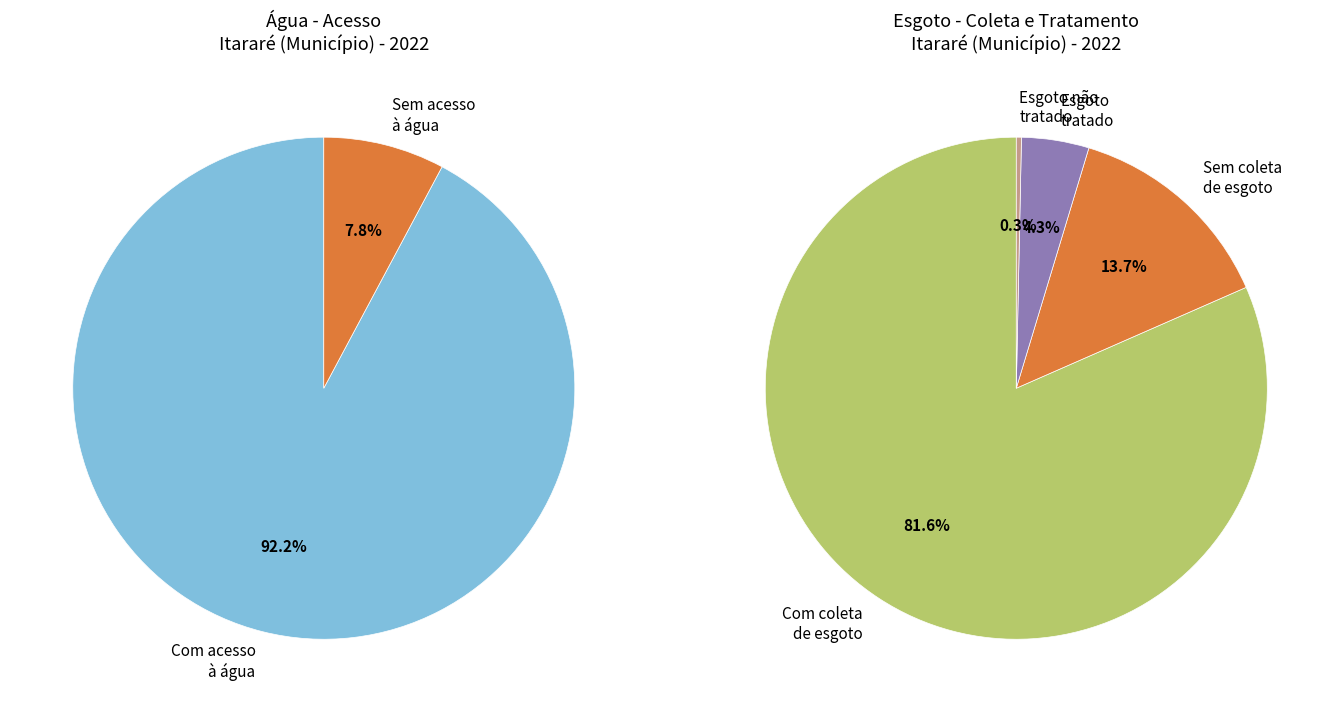

Is População sem coleta de esgoto the majority of the pie?

No